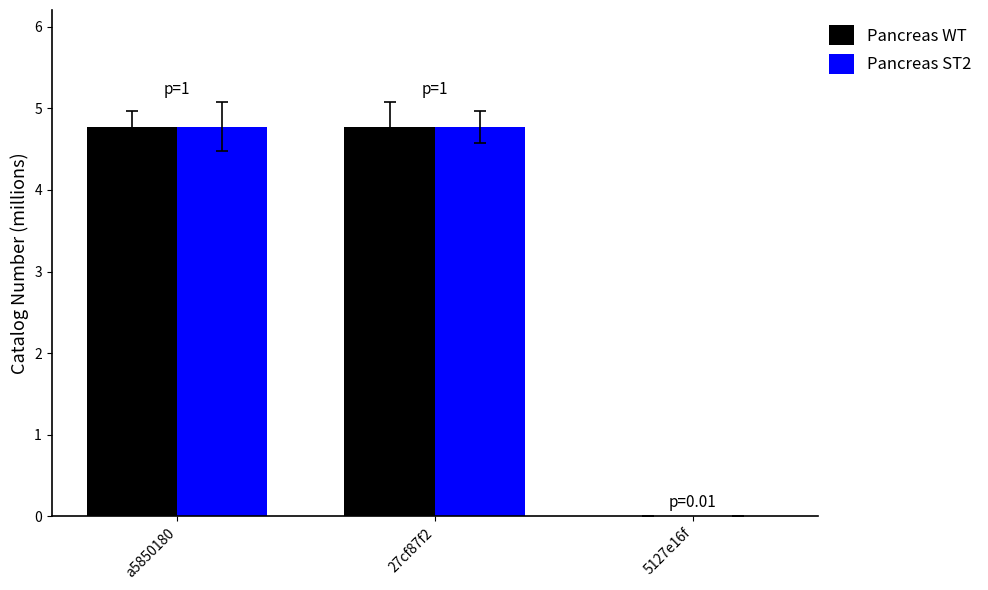

What is the greatest value displayed?

4.8